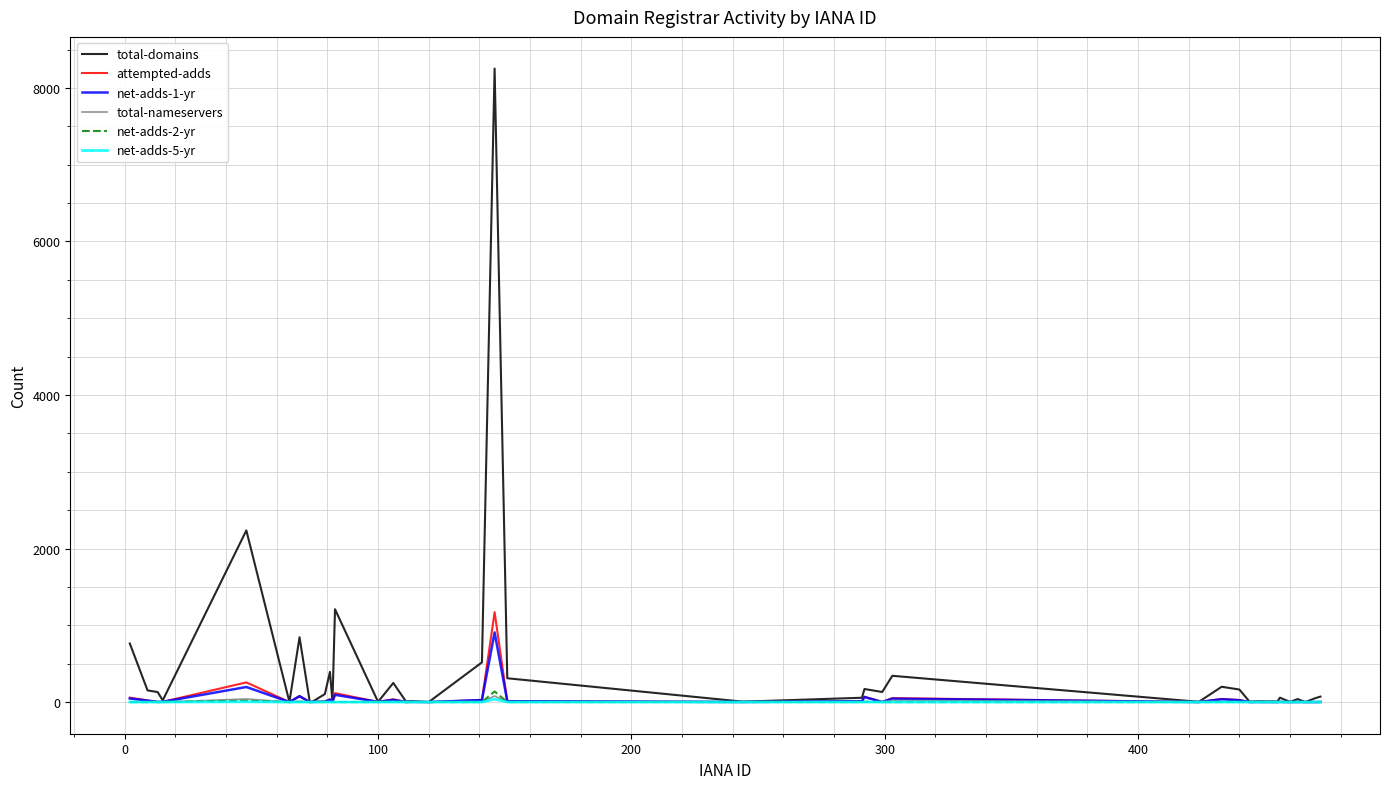

Which series has the largest range (max minus min)?

total-domains